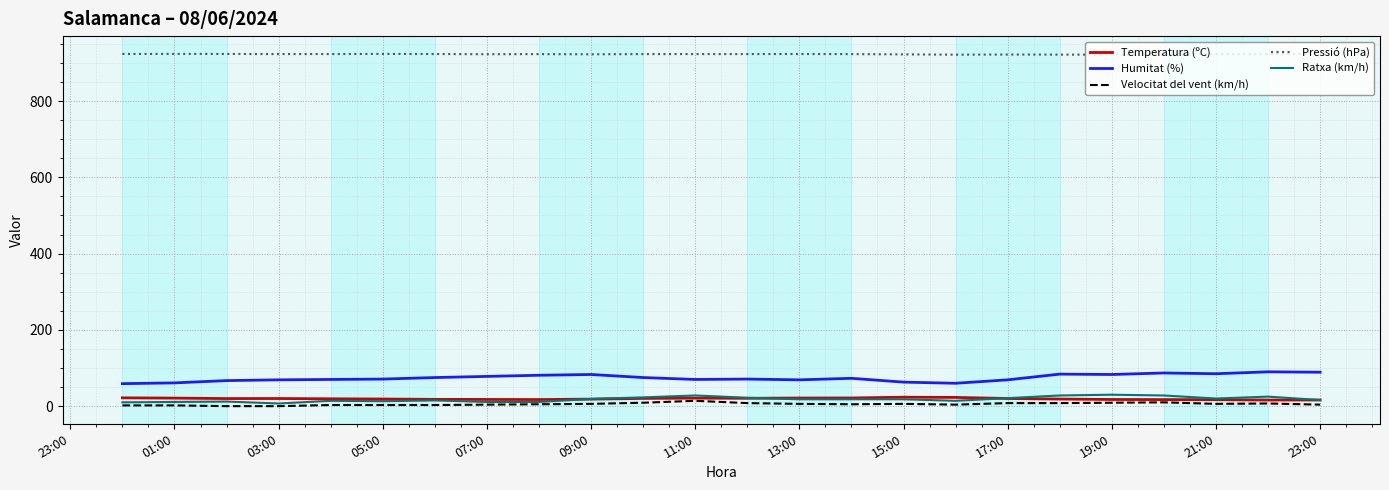

How many values in the Pressió (hPa) series are below 923?

8